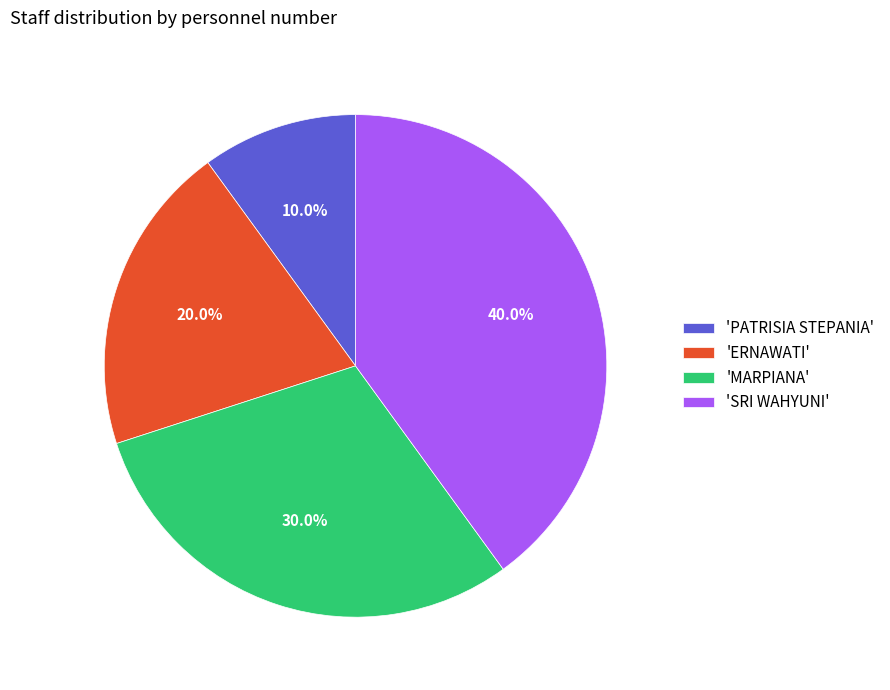

Is there any slice that represents more than half of the pie?

No